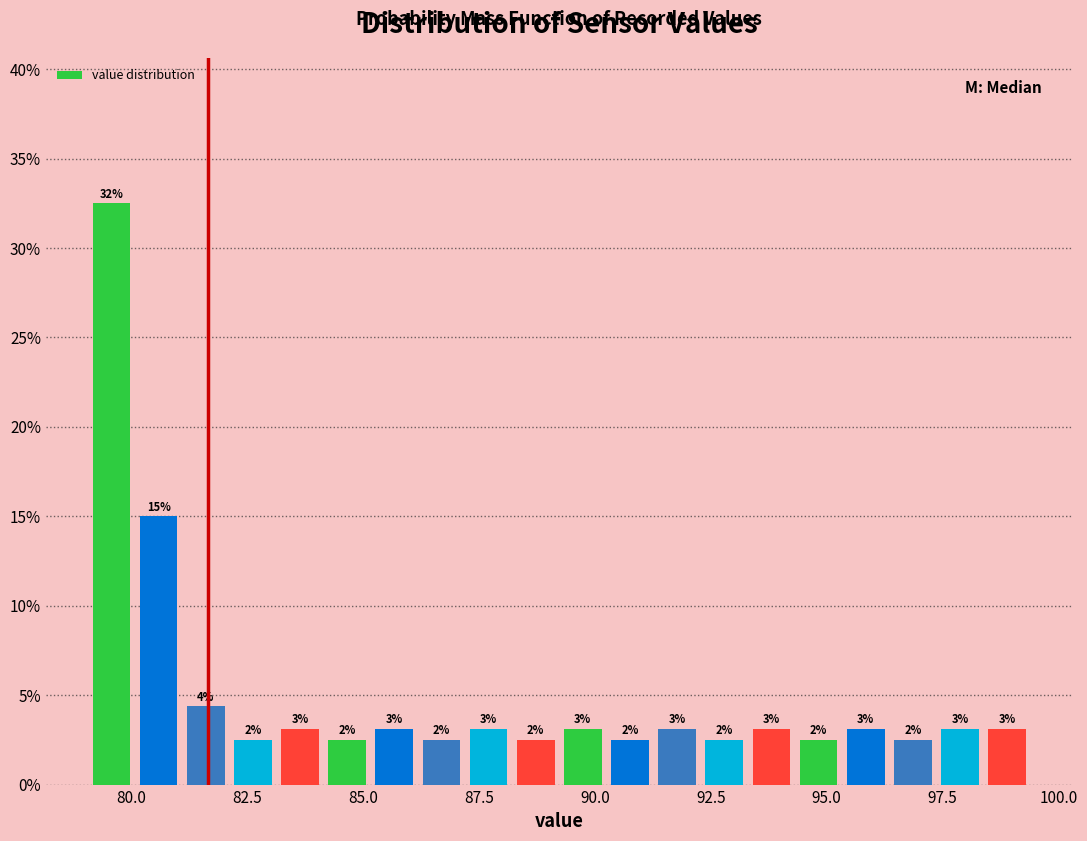

Around what value on the x-axis is the tallest bar? Give the approximate position of its centre, as read against the axis.

79.5